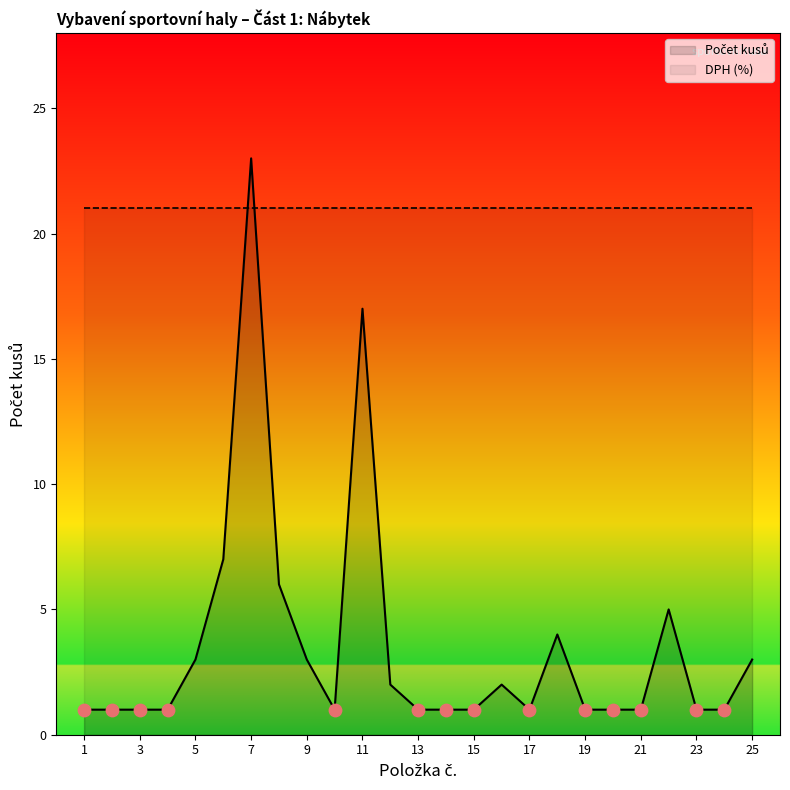

Approximately how many times larger is the value at 12 compared to 6?

0.3